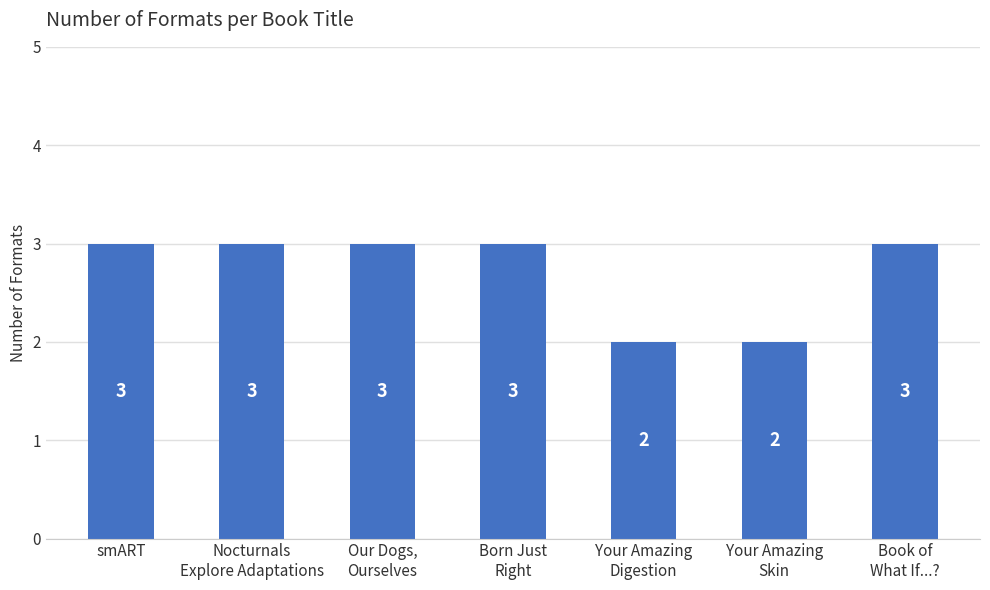

What is the sum of all values?

19